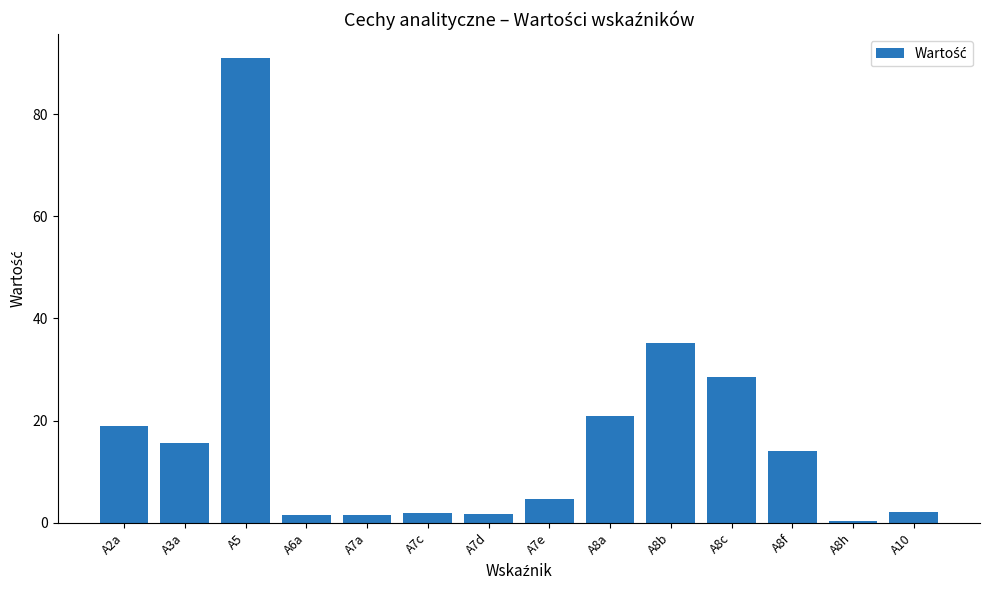

The chart shows a value of 29.7 at A8a. True or false?

False